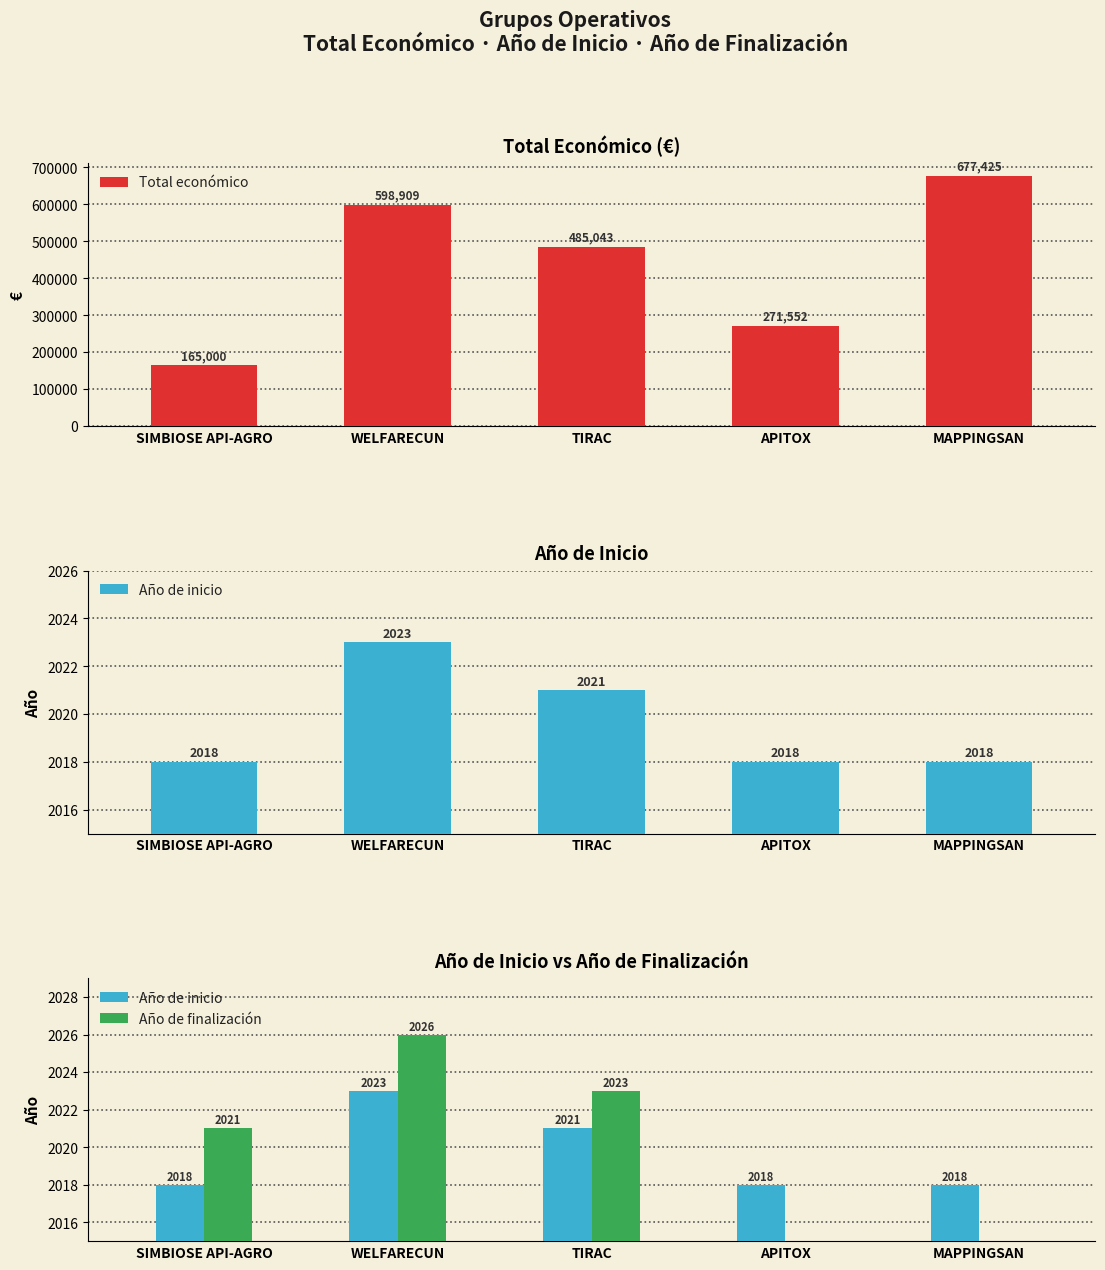

Is it true that Año de finalización equals 2026.0 at WELFARECUN?

True